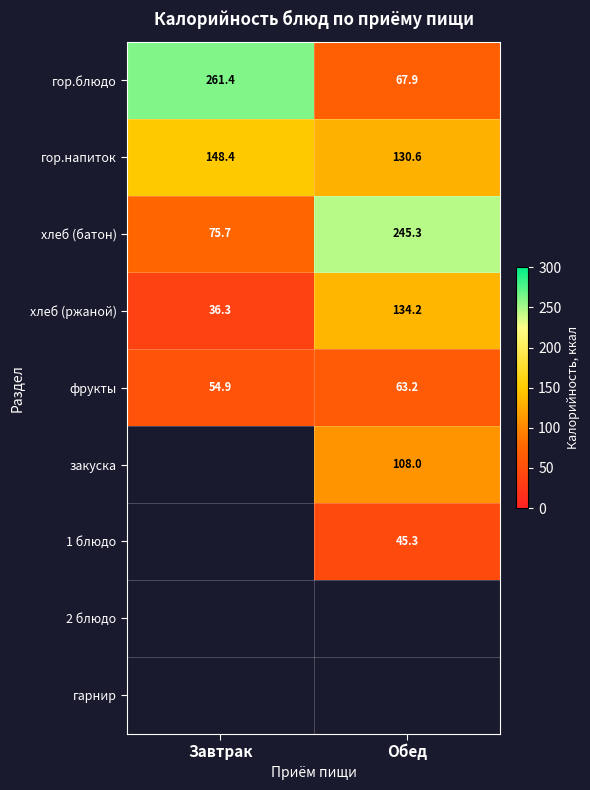

How many series are shown in this chart?

9